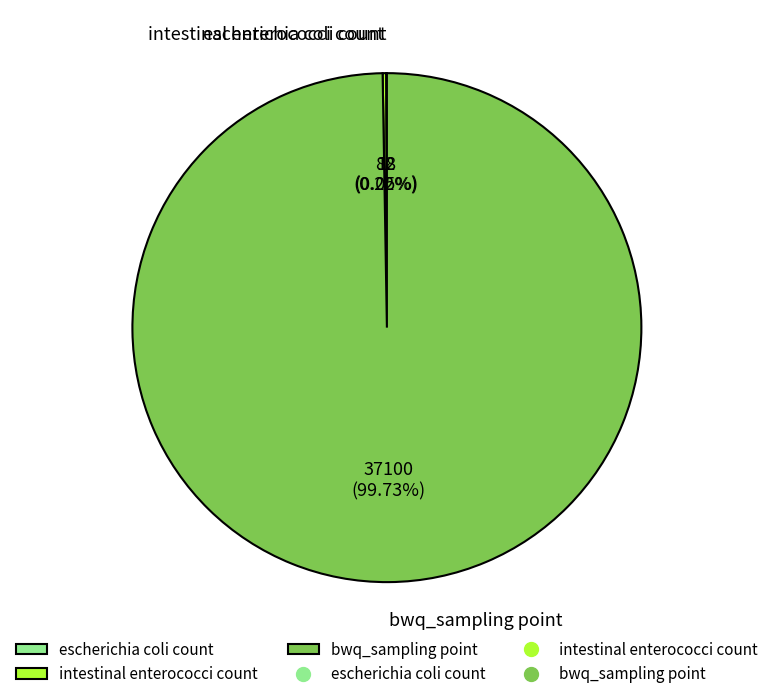

To the nearest percent, what is the difference between the intestinal enterococci count and bwq_sampling point slice percentages?

100%